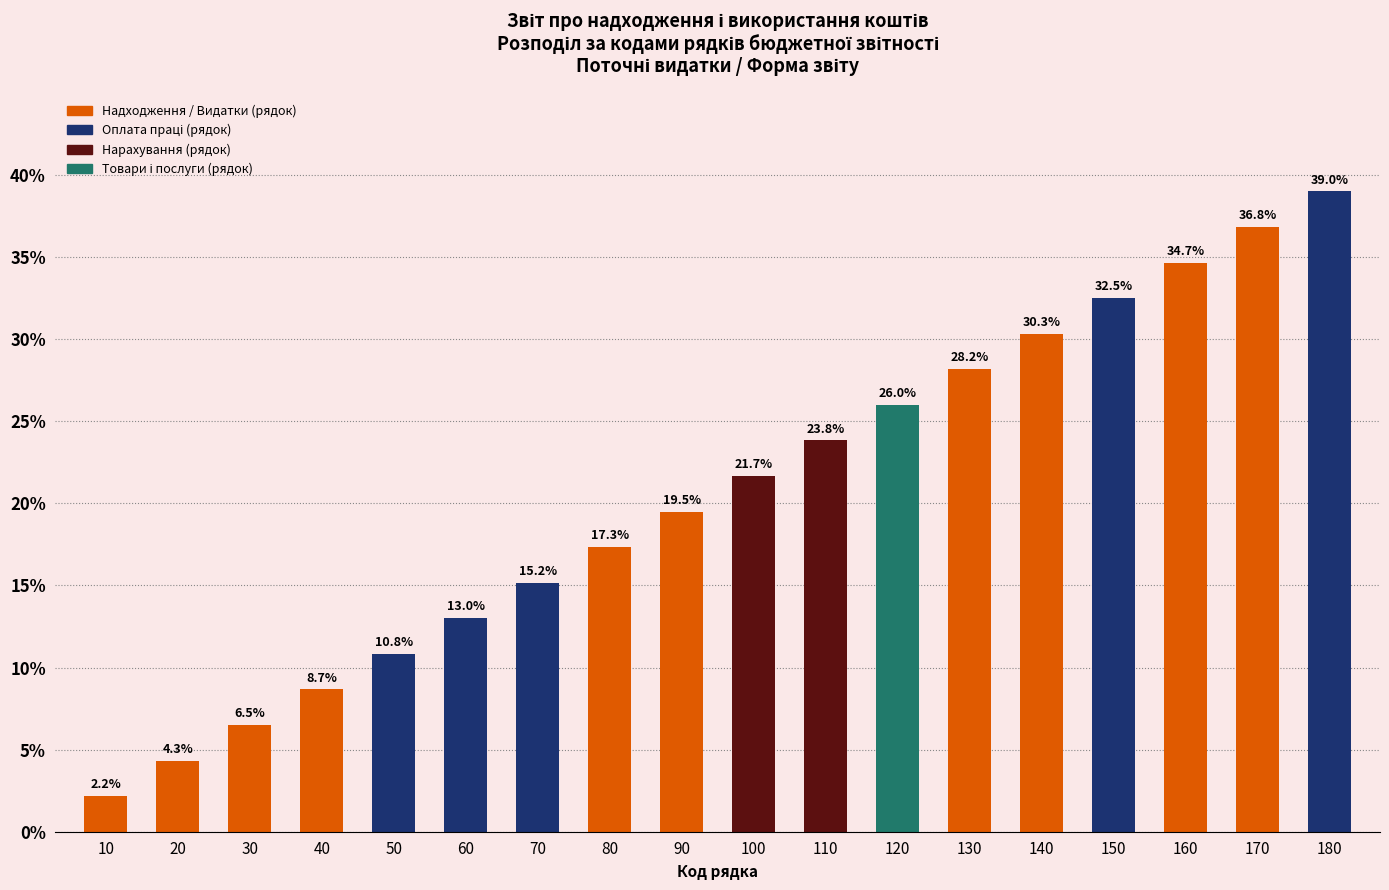

Which has a higher value, 140 or 150?

150